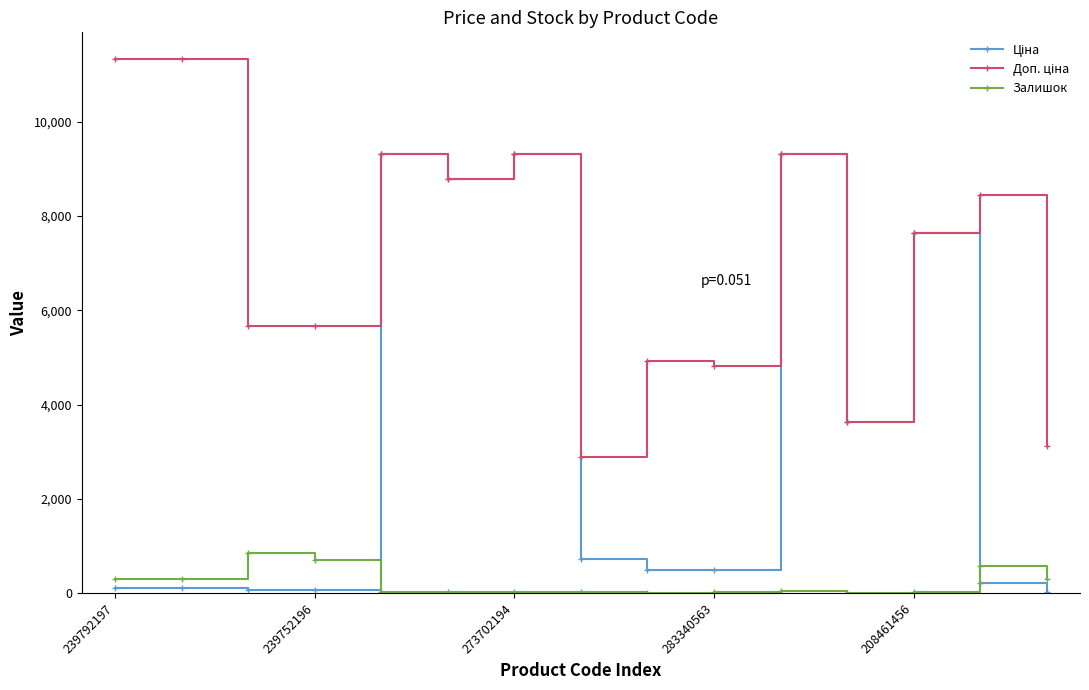

At how many categories does at least one series exceed 1906?

15